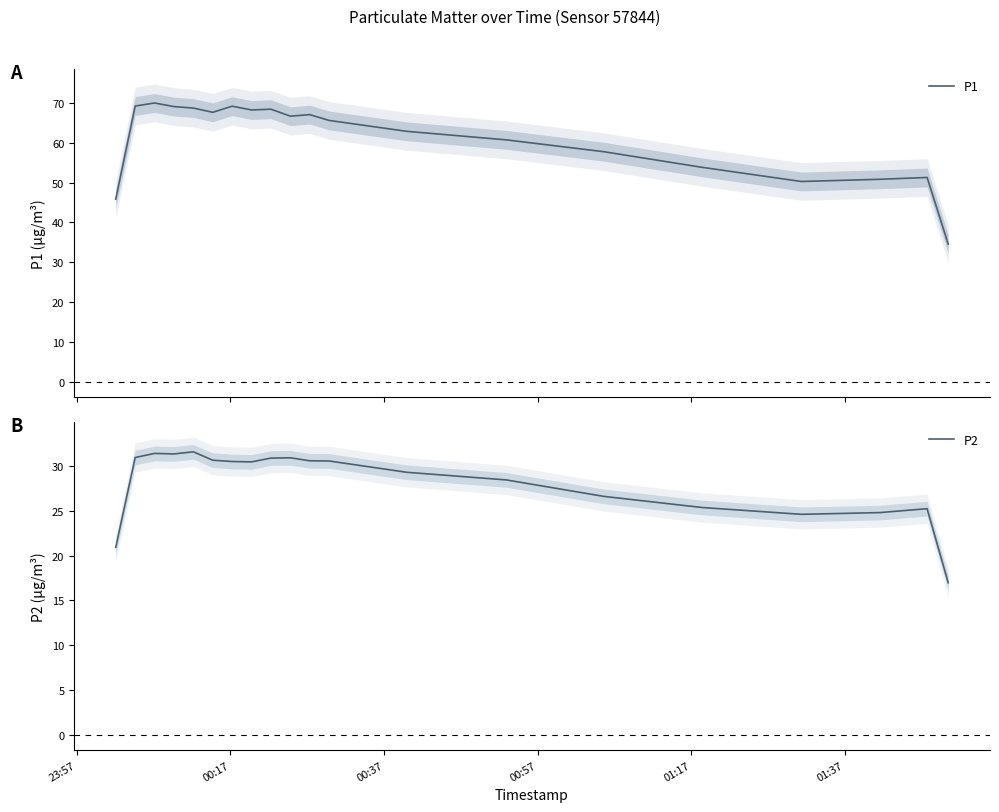

What is the maximum value for P1?

69.9